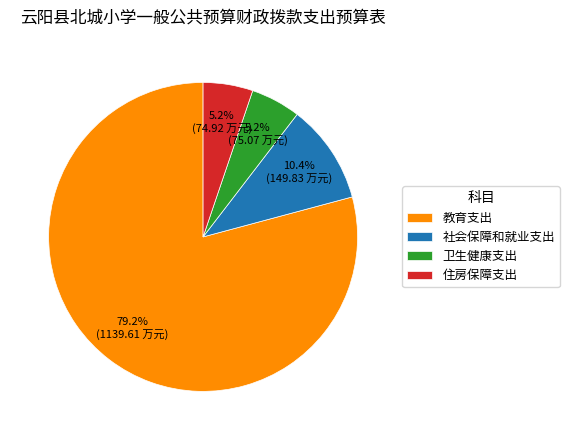

What is the ratio of the value at 卫生健康支出 to the value at 教育支出?

0.1